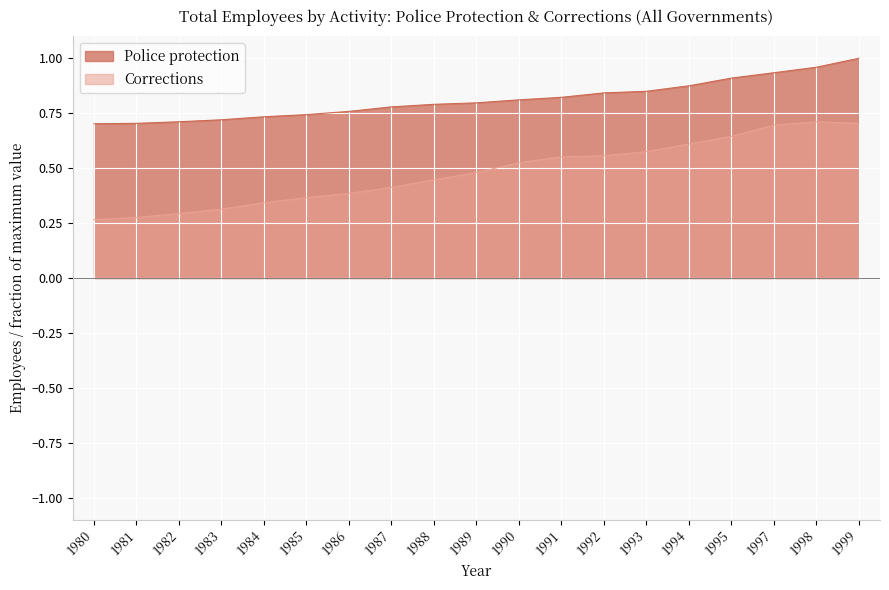

How many data points does each series have?

19